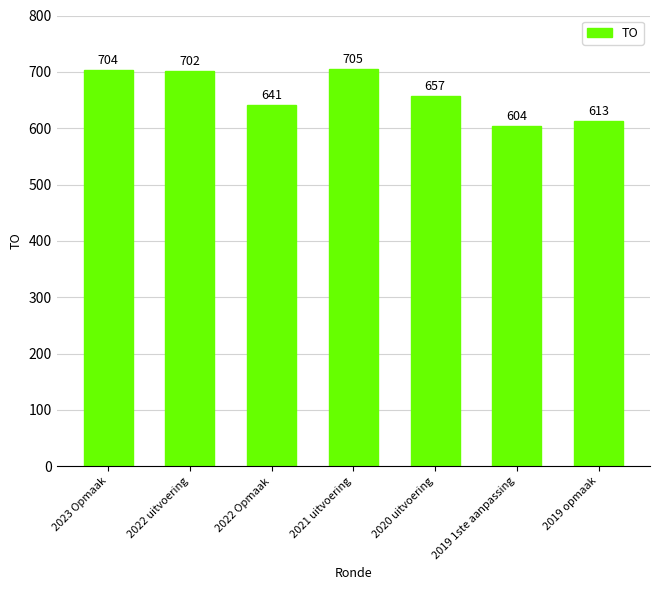

The chart shows a value of 704 at 2023 Opmaak. True or false?

True